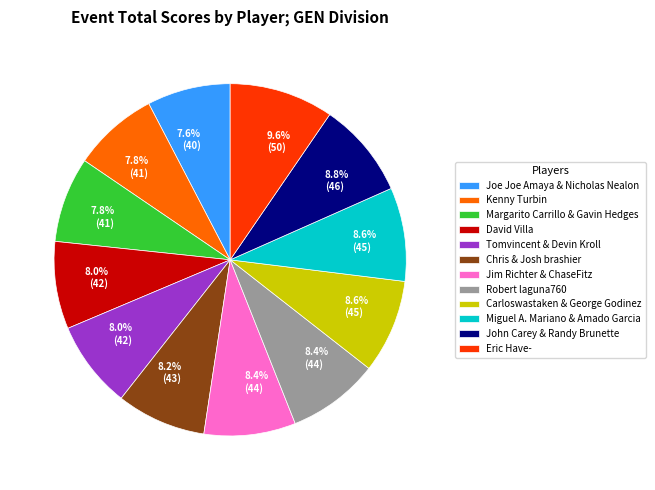

To the nearest percent, what portion does Robert laguna760 represent?

8%